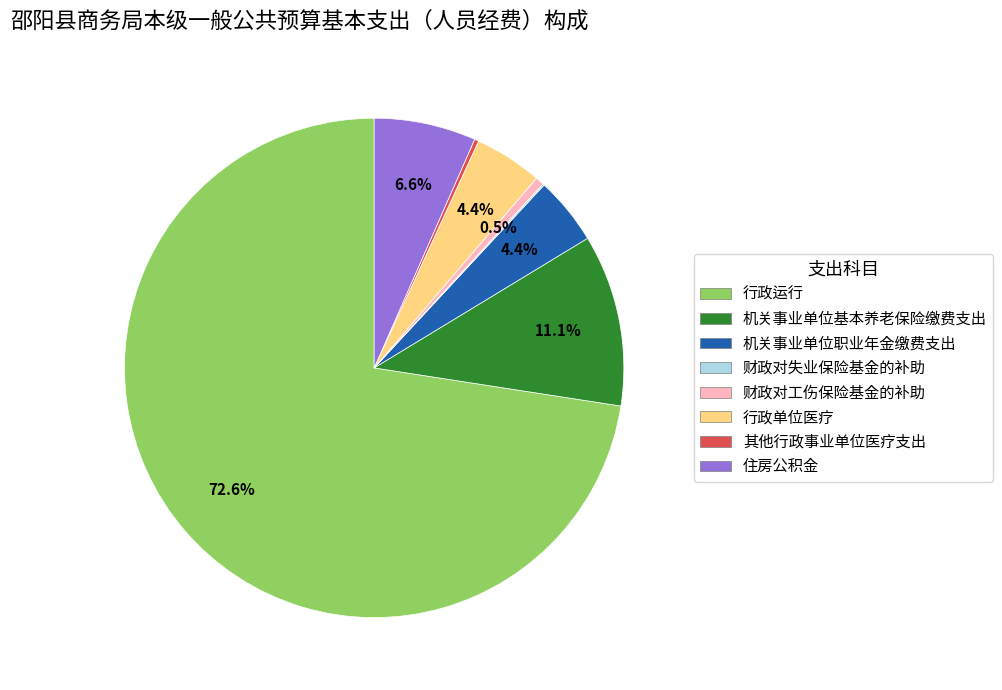

To the nearest percent, what percentage of the pie is 行政运行?

73%